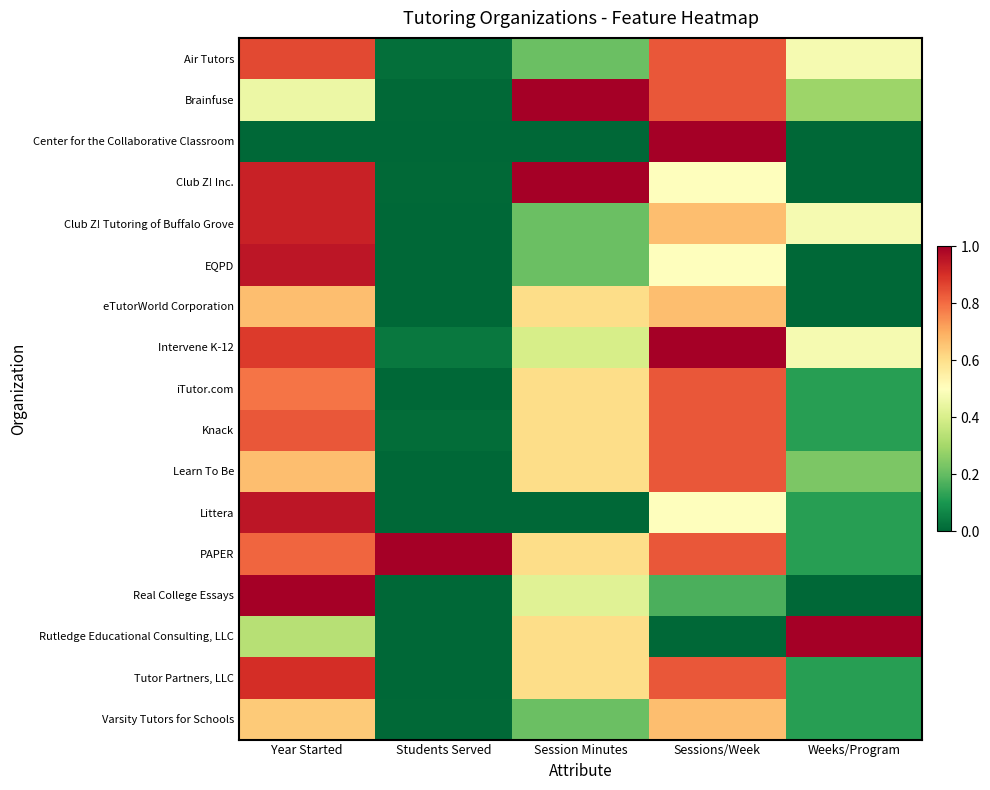

Reading right to left, what are all the values shown in this chart?

Air Tutors: Weeks/Program=0.5	Sessions/Week=0.8	Session Minutes=0.2	Students Served=0.0	Year Started=0.9
Brainfuse: Weeks/Program=0.3	Sessions/Week=0.8	Session Minutes=1.0	Students Served=0.0	Year Started=0.5
Center for the Collaborative Classroom: Weeks/Program=0.0	Sessions/Week=1.0	Session Minutes=0.0	Students Served=0.0	Year Started=0.0
Club Z! Inc.: Weeks/Program=0.0	Sessions/Week=0.5	Session Minutes=1.0	Students Served=0.0	Year Started=0.9
Club Z! Tutoring of Buffalo Grove: Weeks/Program=0.5	Sessions/Week=0.7	Session Minutes=0.2	Students Served=0.0	Year Started=0.9
EQPD: Weeks/Program=0.0	Sessions/Week=0.5	Session Minutes=0.2	Students Served=0.0	Year Started=1.0
eTutorWorld Corporation: Weeks/Program=0.0	Sessions/Week=0.7	Session Minutes=0.6	Students Served=0.0	Year Started=0.7
Intervene K-12: Weeks/Program=0.5	Sessions/Week=1.0	Session Minutes=0.4	Students Served=0.0	Year Started=0.9
iTutor.com: Weeks/Program=0.1	Sessions/Week=0.8	Session Minutes=0.6	Students Served=0.0	Year Started=0.8
Knack: Weeks/Program=0.1	Sessions/Week=0.8	Session Minutes=0.6	Students Served=0.0	Year Started=0.8
Learn To Be: Weeks/Program=0.2	Sessions/Week=0.8	Session Minutes=0.6	Students Served=0.0	Year Started=0.7
Littera: Weeks/Program=0.1	Sessions/Week=0.5	Session Minutes=0.0	Students Served=0.0	Year Started=1.0
PAPER: Weeks/Program=0.1	Sessions/Week=0.8	Session Minutes=0.6	Students Served=1.0	Year Started=0.8
Real College Essays: Weeks/Program=0.0	Sessions/Week=0.2	Session Minutes=0.4	Students Served=0.0	Year Started=1.0
Rutledge Educational Consulting, LLC: Weeks/Program=1.0	Sessions/Week=0.0	Session Minutes=0.6	Students Served=0.0	Year Started=0.3
Tutor Partners, LLC: Weeks/Program=0.1	Sessions/Week=0.8	Session Minutes=0.6	Students Served=0.0	Year Started=0.9
Varsity Tutors for Schools: Weeks/Program=0.1	Sessions/Week=0.7	Session Minutes=0.2	Students Served=0.0	Year Started=0.6